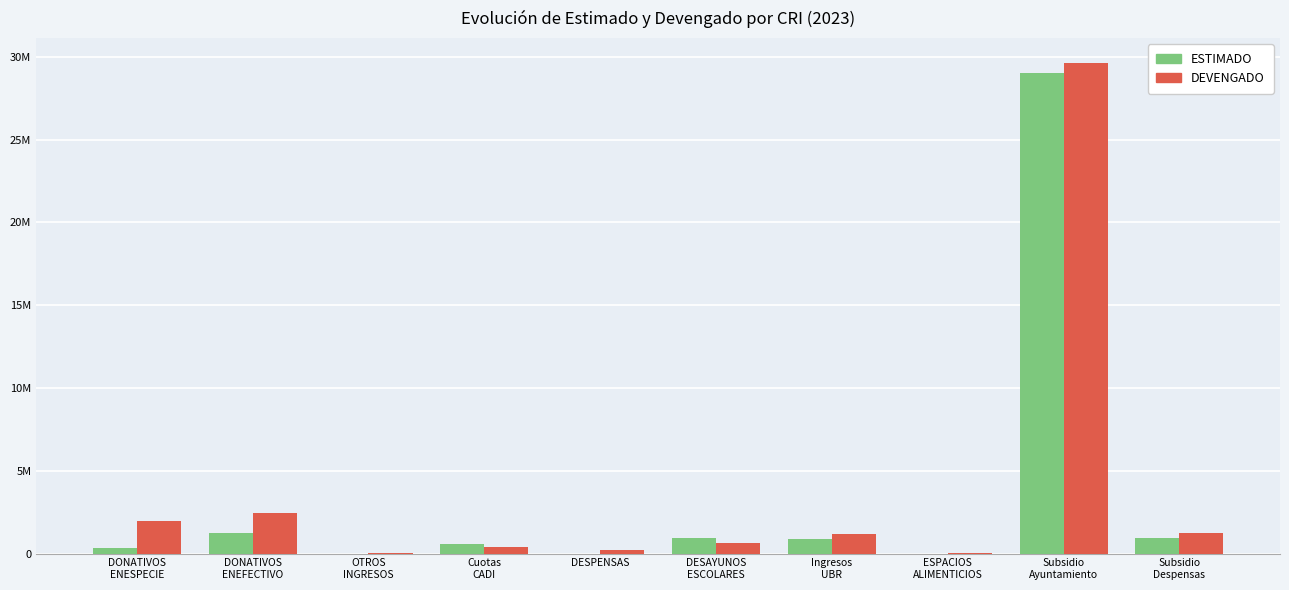

What is the label of the 1st bar from the right?

Subsidio
Despensas